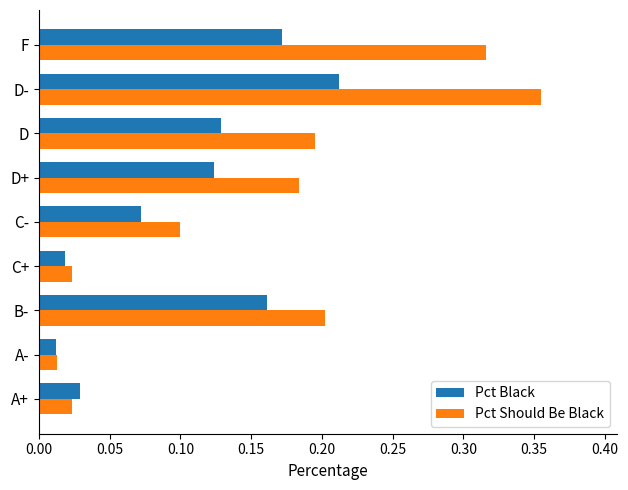

Rank the series by their maximum value, from lowest to highest.

Pct Black, Pct Should Be Black